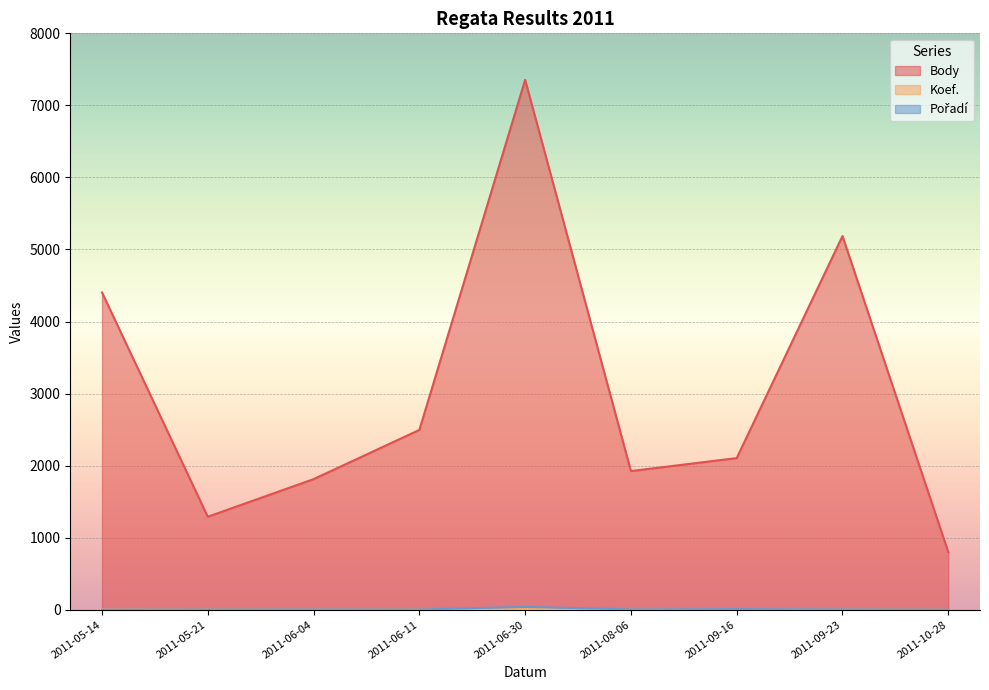

What is the approximate value of Pořadí at 2011-05-21, to the nearest 5?

5